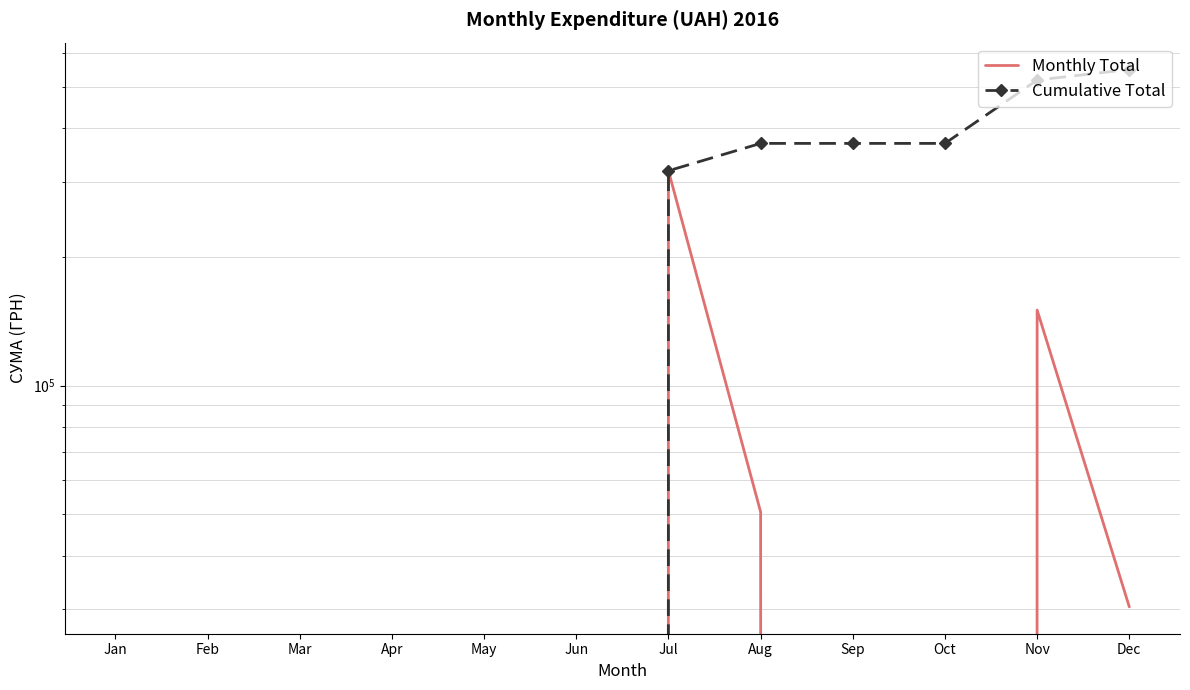

Reading right to left, extract all data points from this chart.

Monthly Total: Dec=30341.0	Nov=150216.7	Oct=0.0	Sep=0.0	Aug=50602.0	Jul=318380.1	Jun=0.0	May=0.0	Apr=0.0	Mar=0.0	Feb=0.0	Jan=0.0
Cumulative Total: Dec=549539.8	Nov=519198.8	Oct=368982.1	Sep=368982.1	Aug=368982.1	Jul=318380.1	Jun=0.0	May=0.0	Apr=0.0	Mar=0.0	Feb=0.0	Jan=0.0